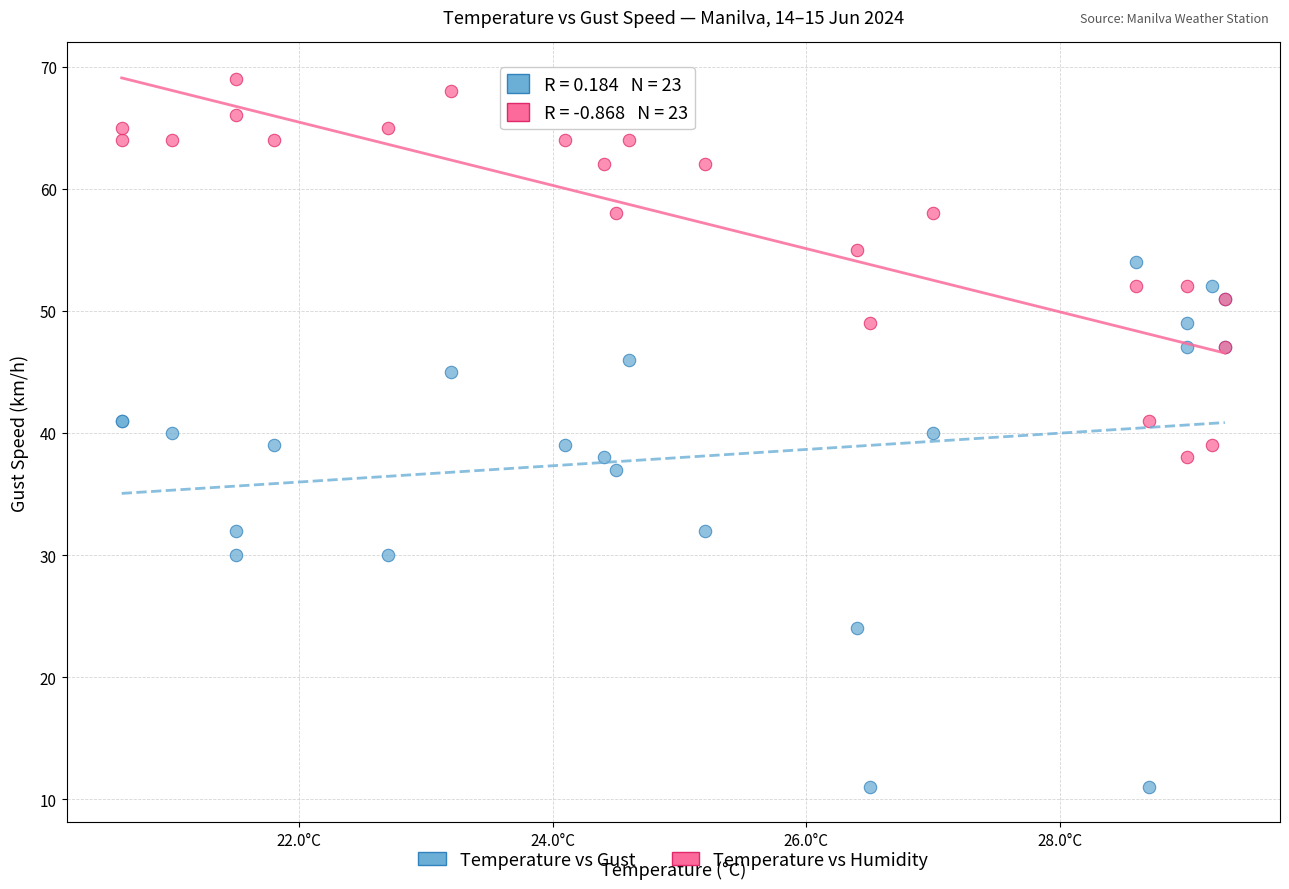

Which series reaches the minimum Y coordinate?

Temperature vs Gust